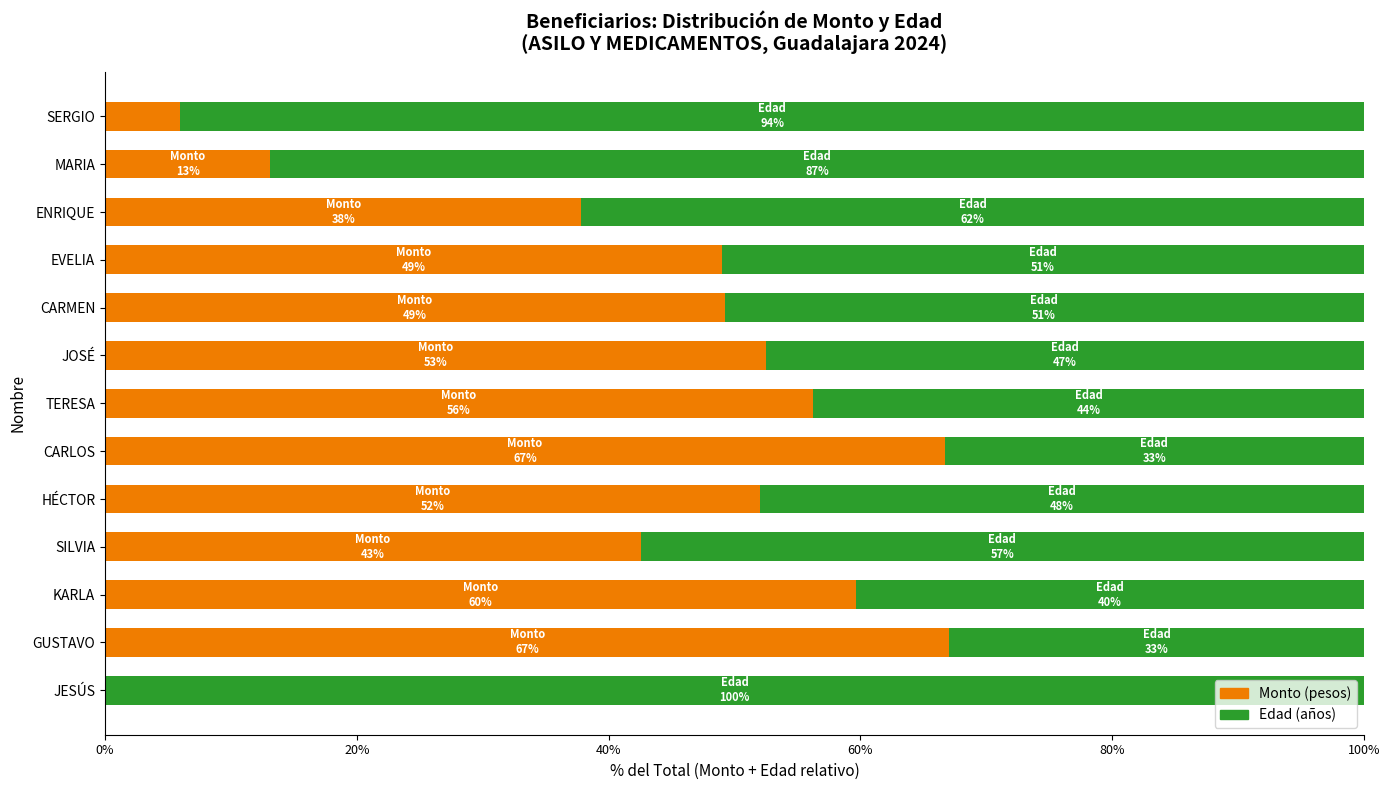

What is the total value across all series at GUSTAVO?

100.0